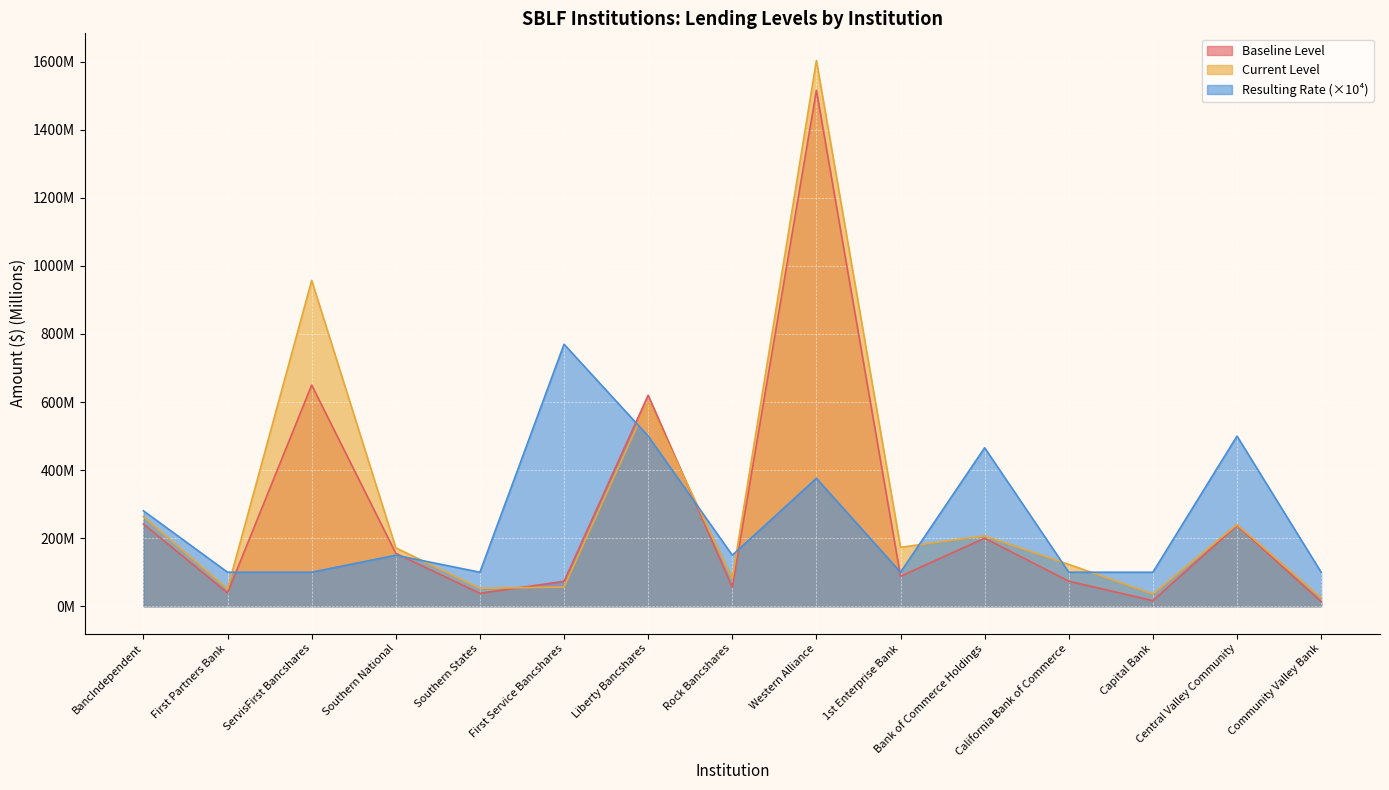

The Baseline Level series shows 241.8 at BancIndependent. True or false?

True